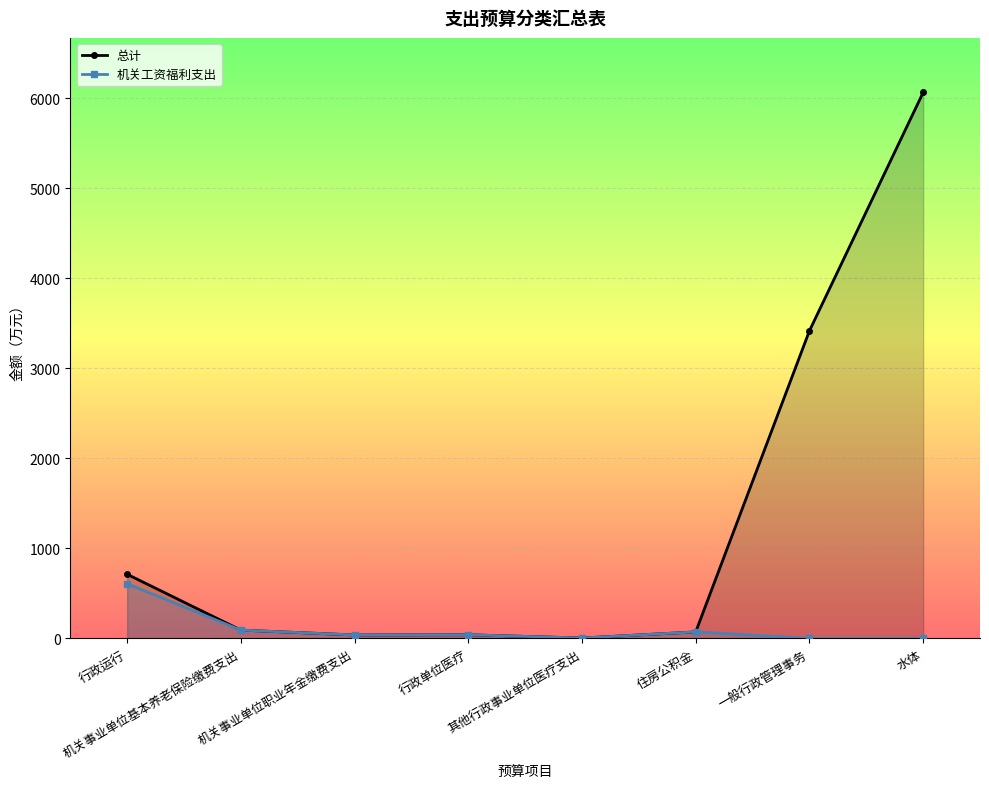

At which category does 总计 reach its first local peak?

行政单位医疗